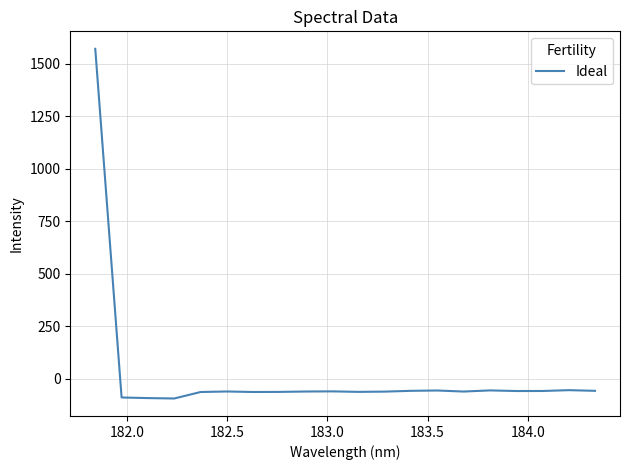

What is the difference between the maximum and minimum values?

1664.6